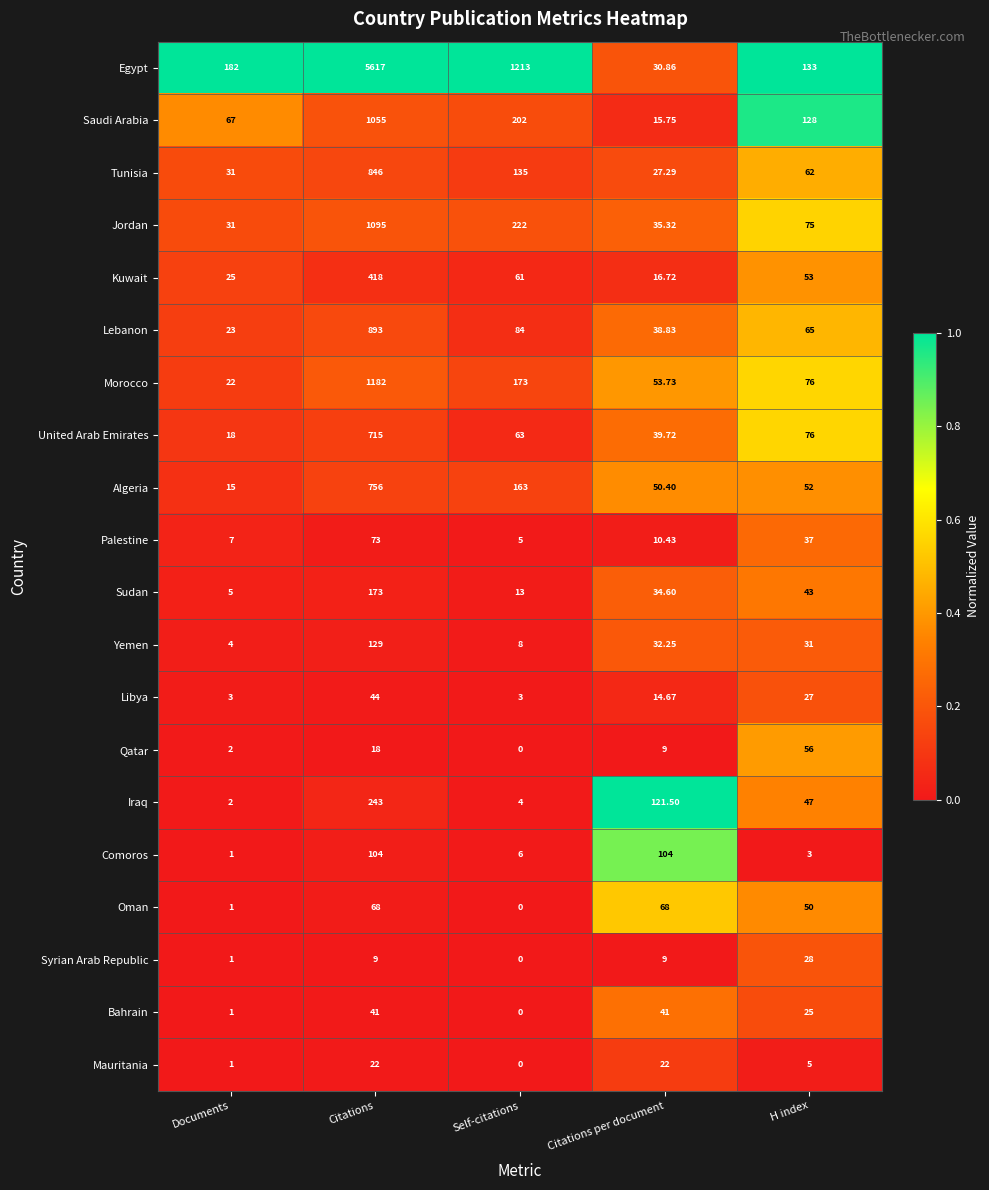

At how many categories does at least one series exceed 0?

5